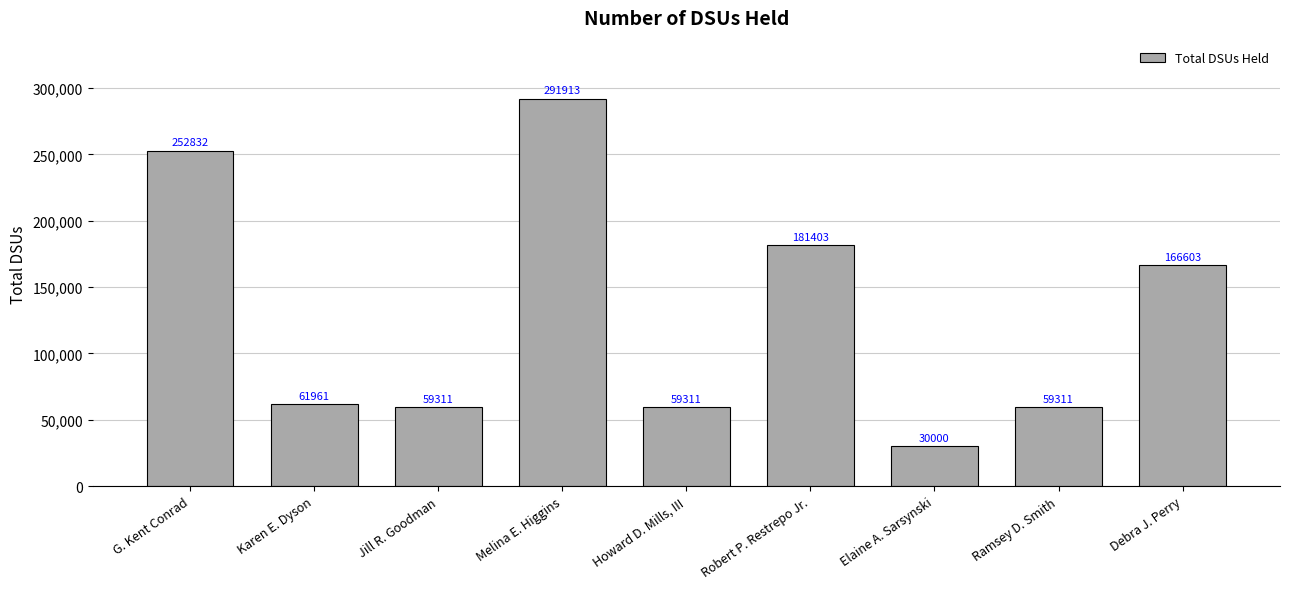

Reading left to right, what are all the values shown in this chart?

G. Kent Conrad=252832	Karen E. Dyson=61961	Jill R. Goodman=59311	Melina E. Higgins=291913	Howard D. Mills, III=59311	Robert P. Restrepo Jr.=181403	Elaine A. Sarsynski=30000	Ramsey D. Smith=59311	Debra J. Perry=166603